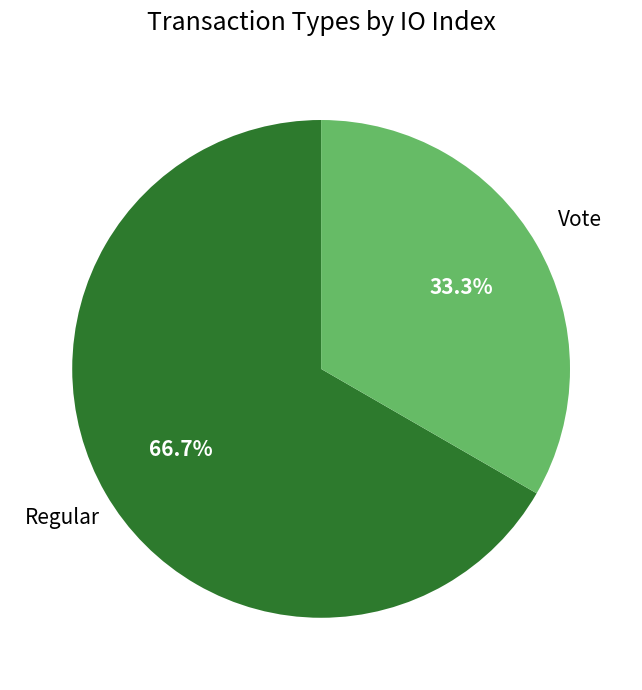

Which has a higher value, Vote or Regular?

Regular